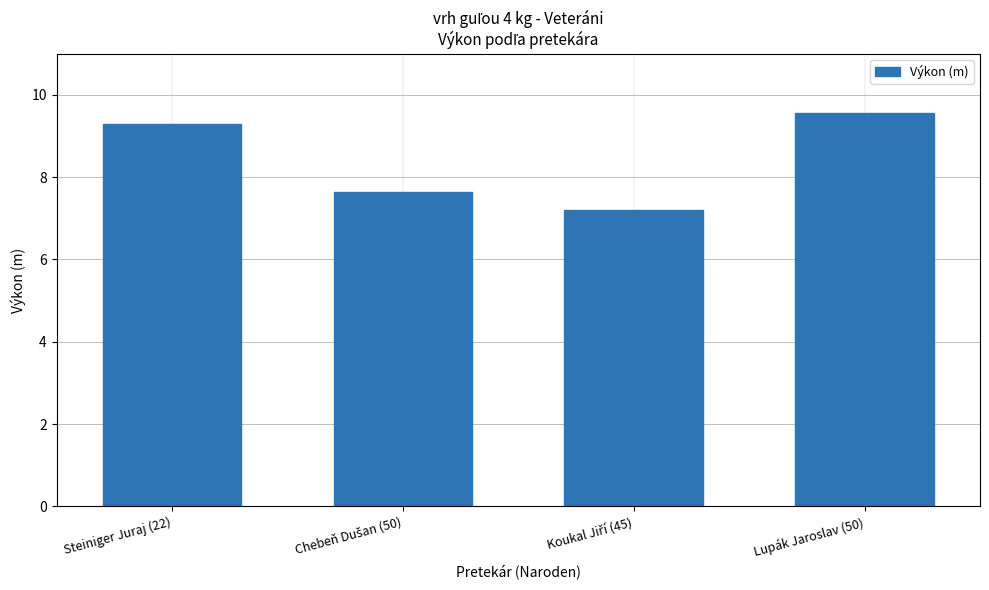

Reading right to left, what are all the values shown in this chart?

9.6	7.2	7.6	9.3